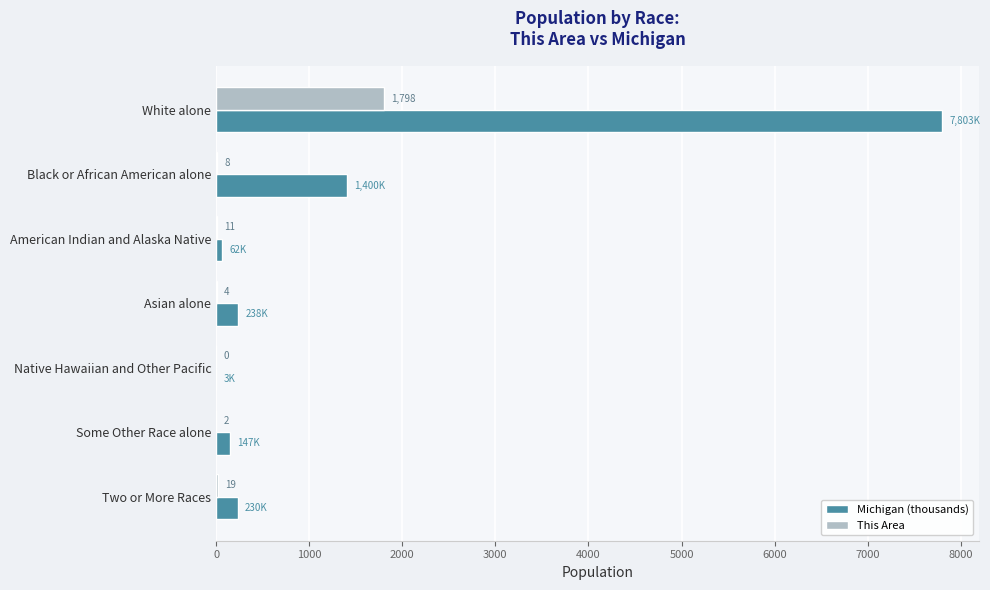

How many categories are shown in the chart?

7